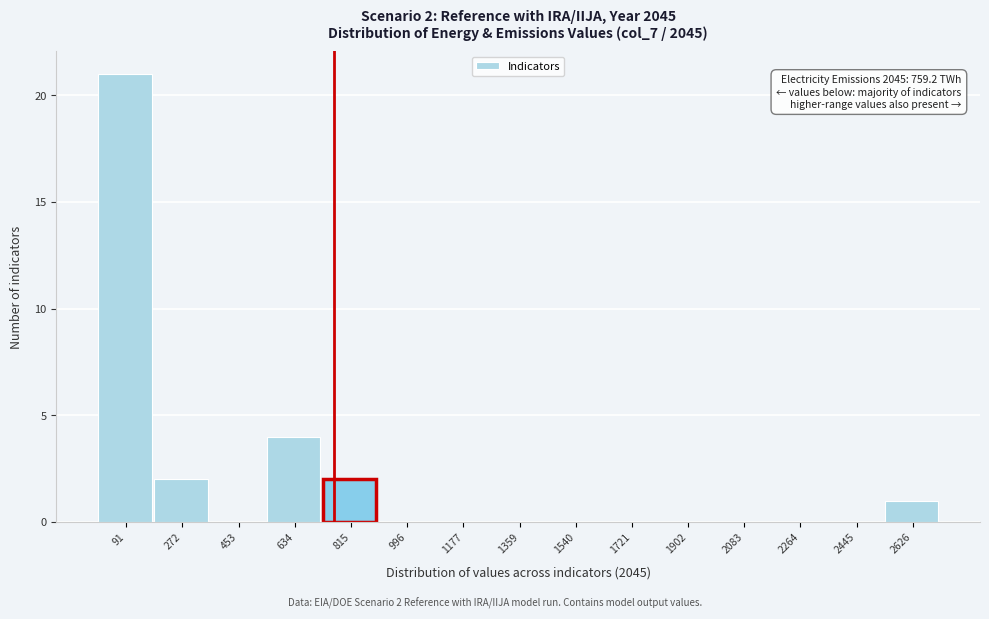

Which range on the x-axis has the tallest bar?

0 to 180